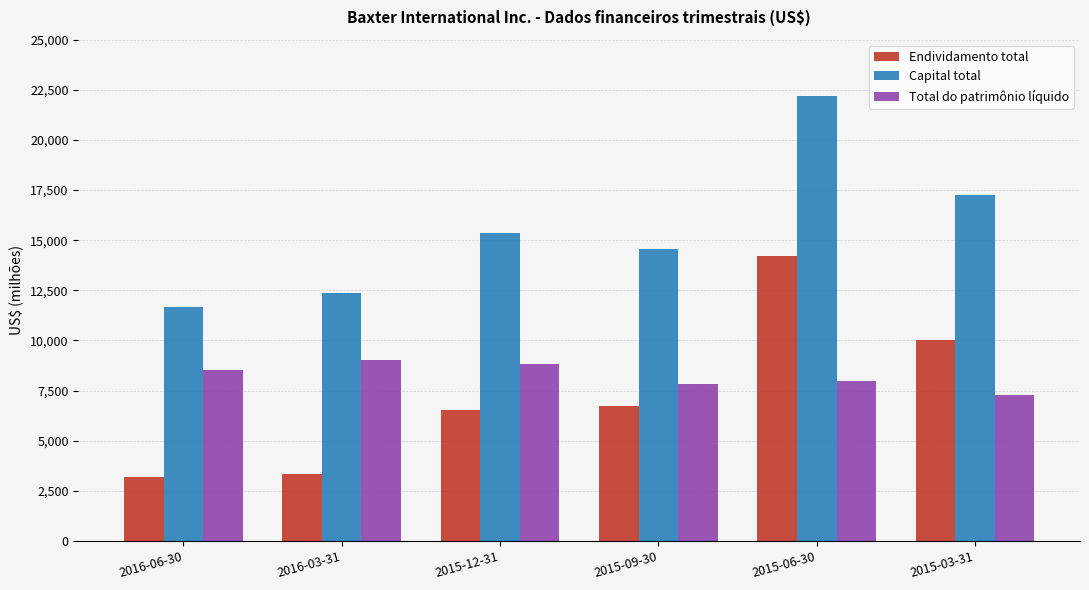

Reading right to left, extract all data points from this chart.

Endividamento total: 2015-03-31=10005	2015-06-30=14218	2015-09-30=6729	2015-12-31=6520	2016-03-31=3357	2016-06-30=3168
Capital total: 2015-03-31=17263	2015-06-30=22206	2015-09-30=14553	2015-12-31=15366	2016-03-31=12376	2016-06-30=11677
Total do patrimônio líquido: 2015-03-31=7258	2015-06-30=7988	2015-09-30=7824	2015-12-31=8846	2016-03-31=9019	2016-06-30=8509